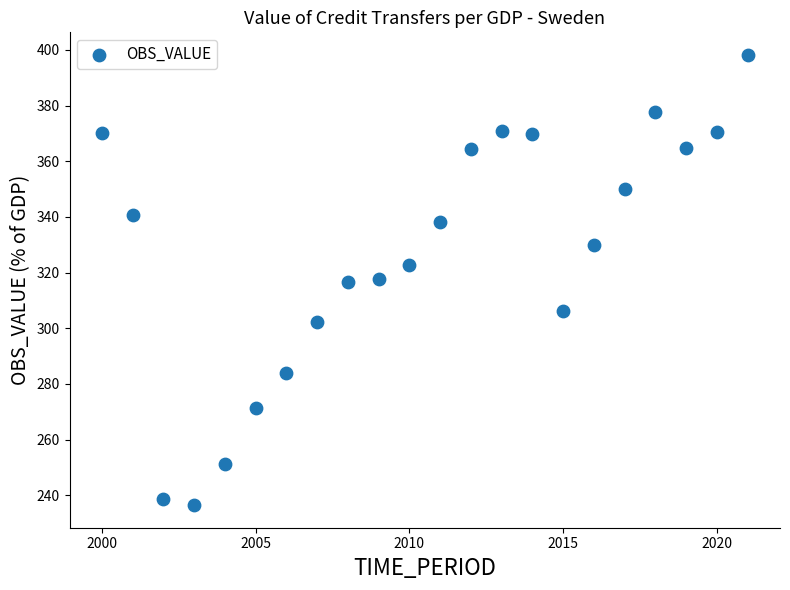

What is the range of X values (max minus min)?

21.0